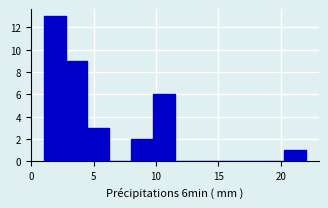

Read against the x-axis, roughly where is the centre of the tallest bar?

2.0